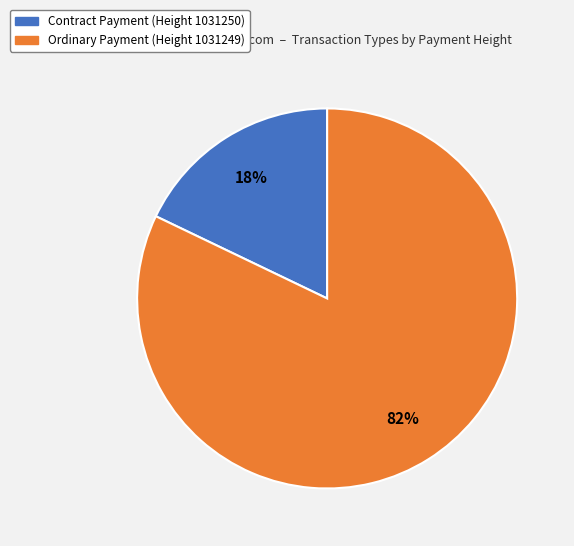

Combined, do Ordinary Payment (Height 1031249) and Contract Payment (Height 1031250) account for over 50%?

Yes